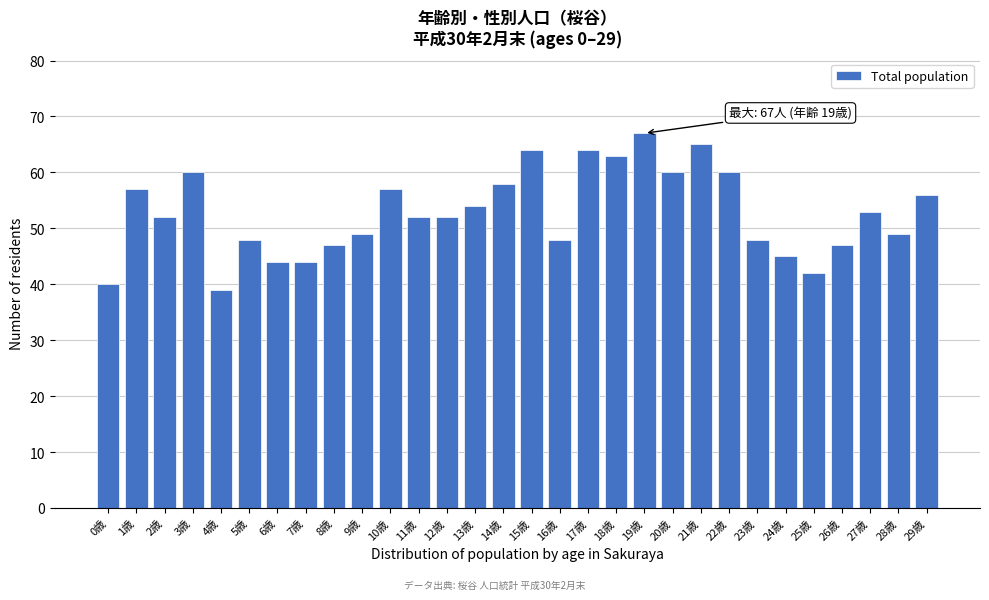

Reading left to right, list all the values displayed in this chart.

0歳=40	1歳=57	2歳=52	3歳=60	4歳=39	5歳=48	6歳=44	7歳=44	8歳=47	9歳=49	10歳=57	11歳=52	12歳=52	13歳=54	14歳=58	15歳=64	16歳=48	17歳=64	18歳=63	19歳=67	20歳=60	21歳=65	22歳=60	23歳=48	24歳=45	25歳=42	26歳=47	27歳=53	28歳=49	29歳=56